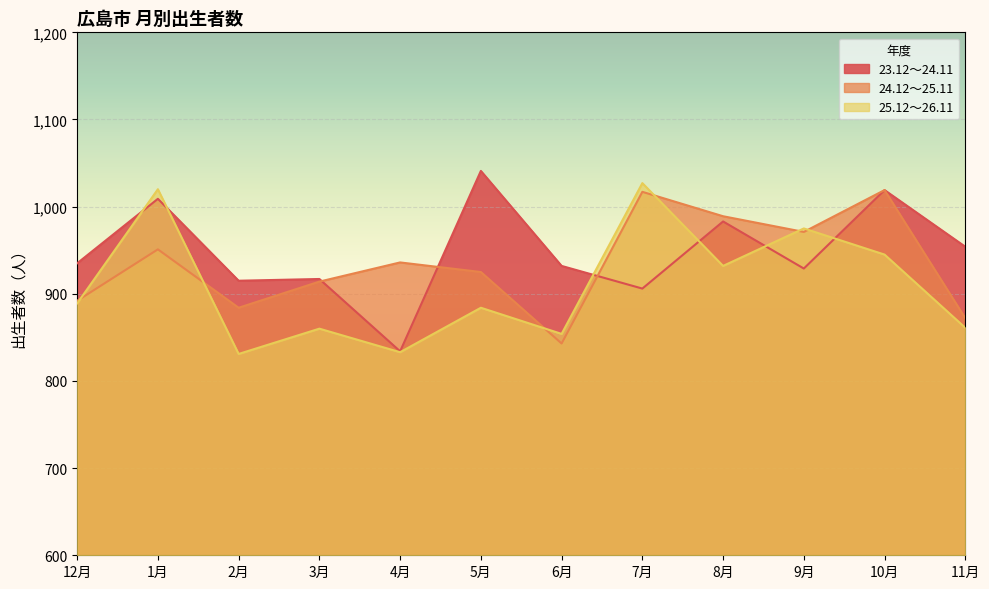

What is the difference between the highest and lowest values at 10月?

74